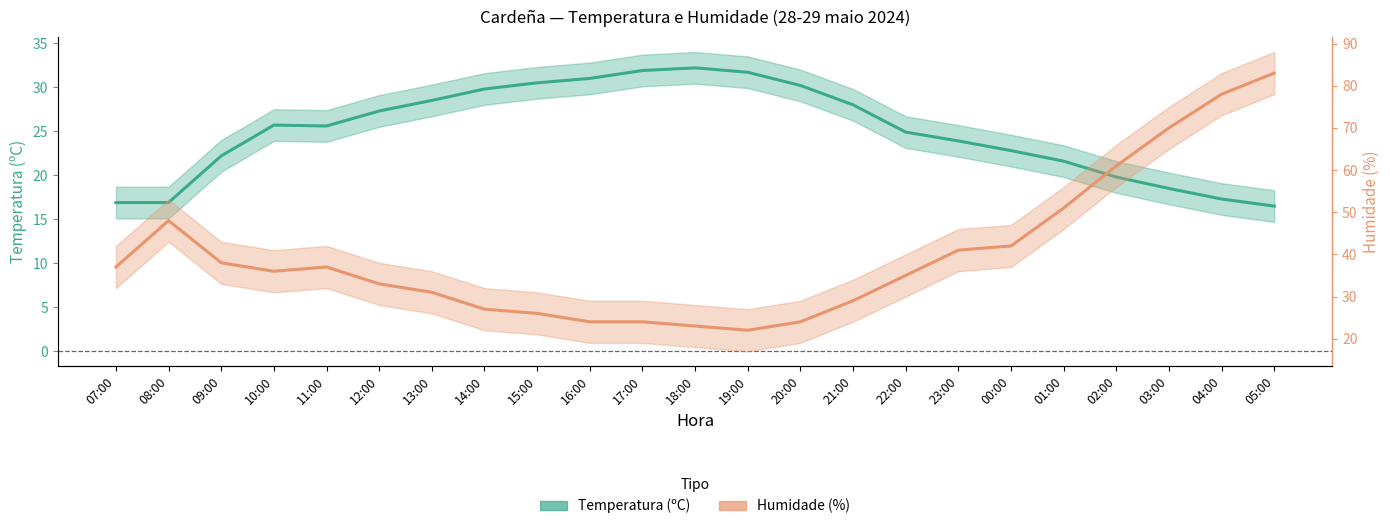

Which label corresponds to the largest value in the chart?

05:00